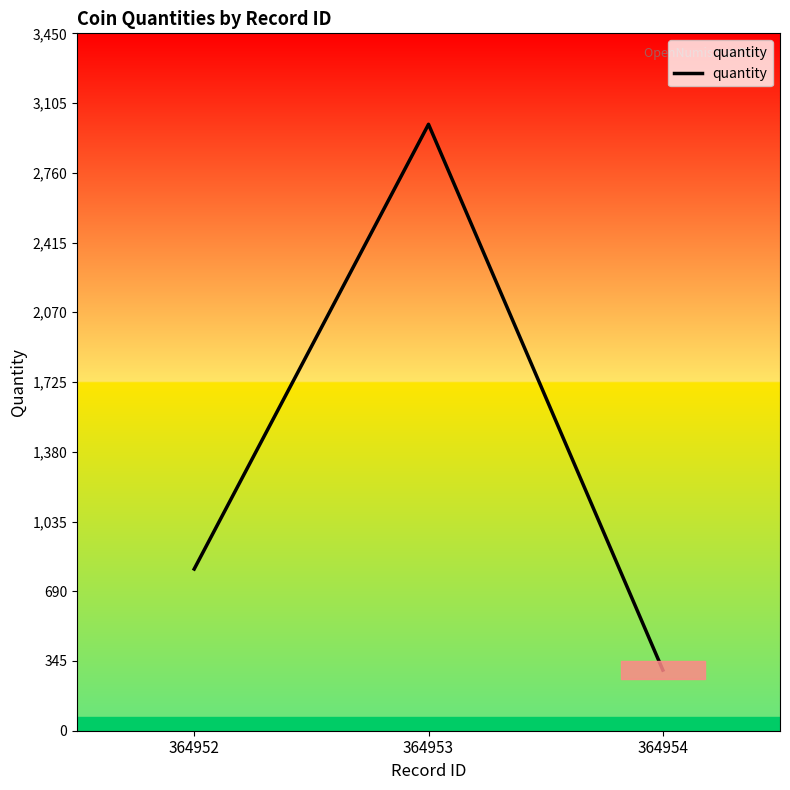

True or false: the data shows 485 at 364954.

False